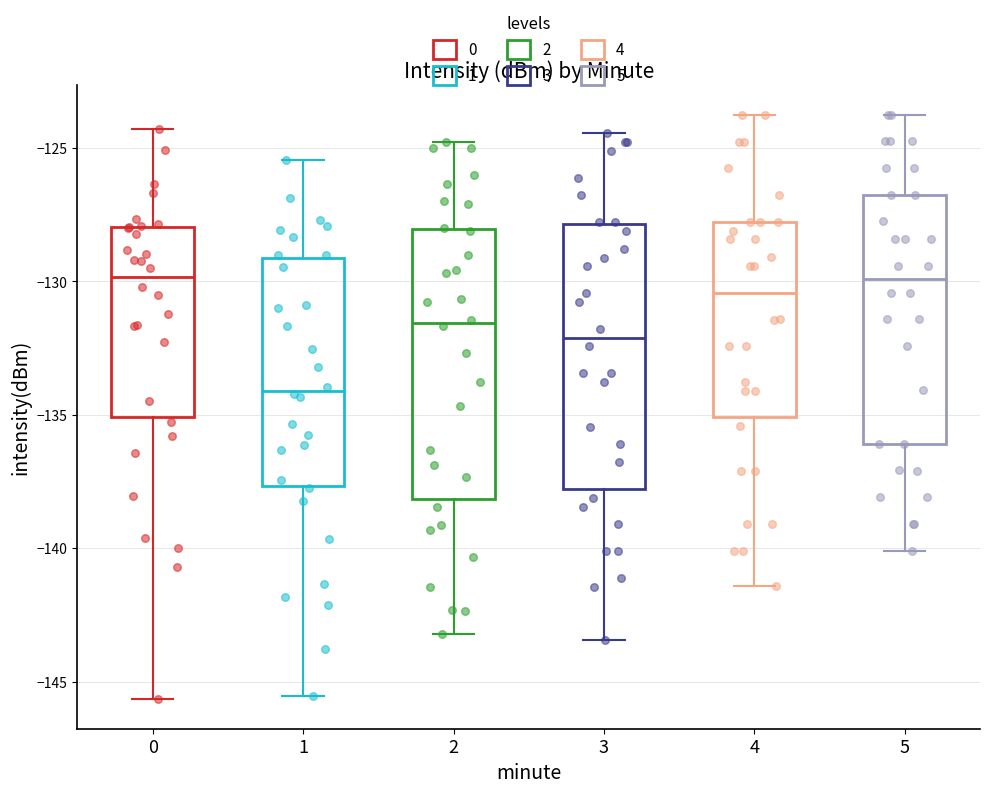

Which box's median line is the lowest?

1